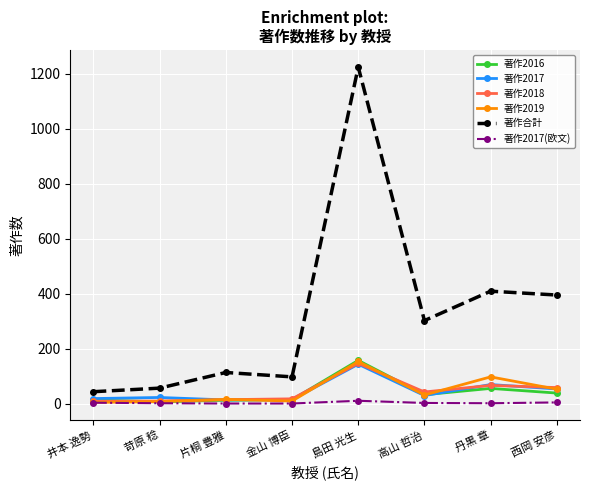

What is the sum of all 著作2017 values?

361